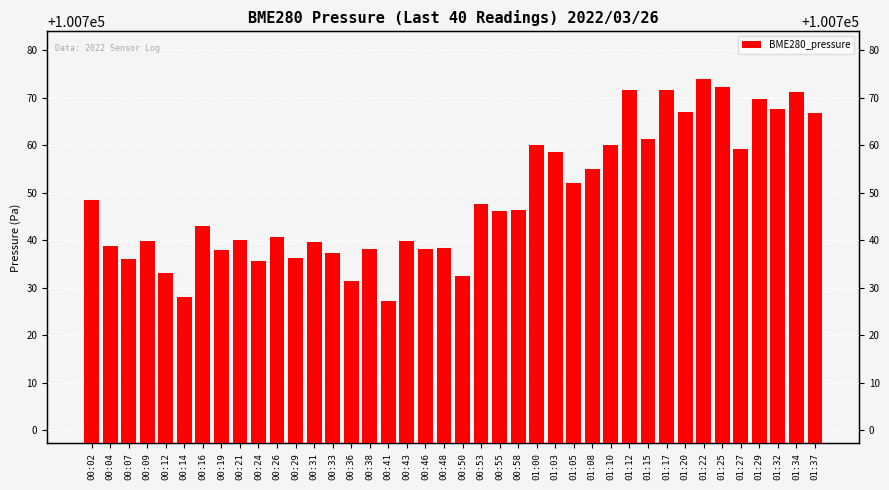

What is the sum of all values?

4029958.4